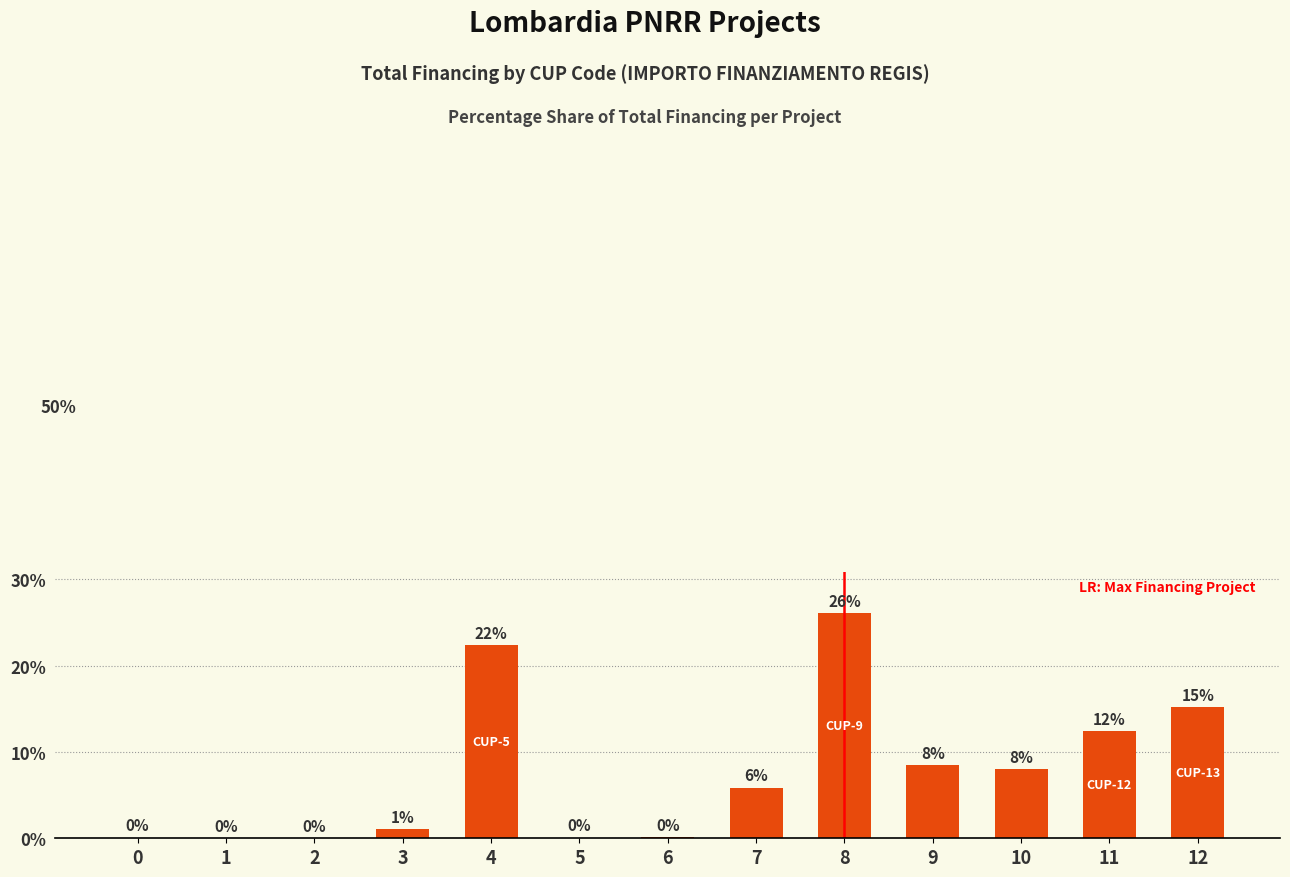

What is the difference between the maximum and minimum values?

26.1